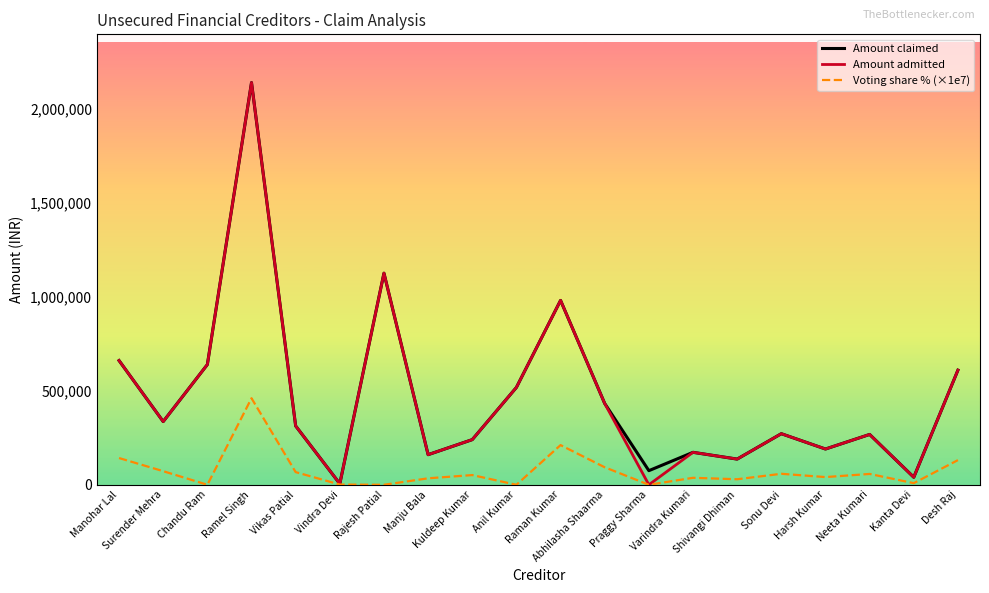

What is the greatest value displayed?

2137607.0